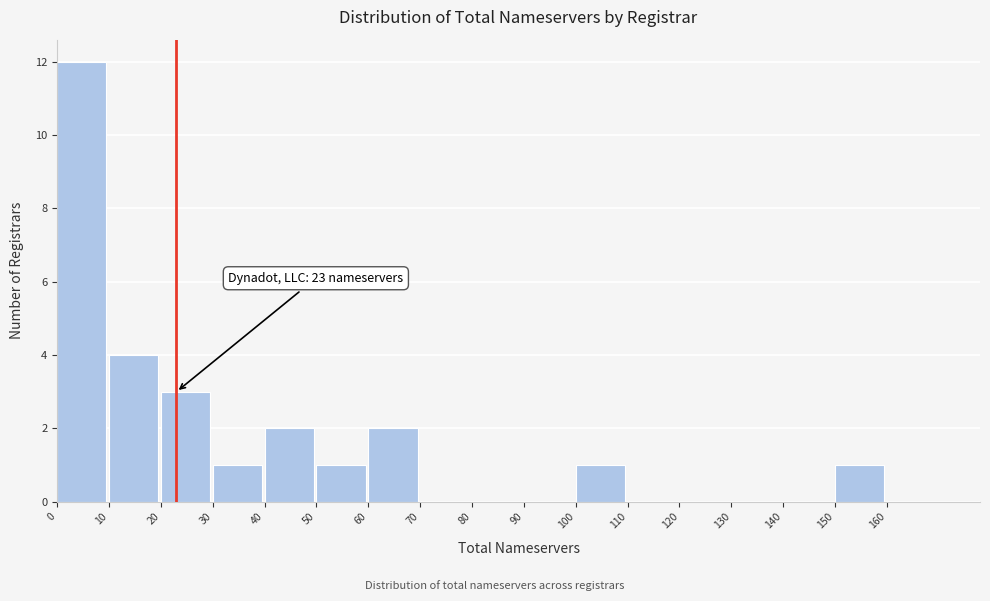

Over which range of the x-axis is the bar tallest?

0 to 10